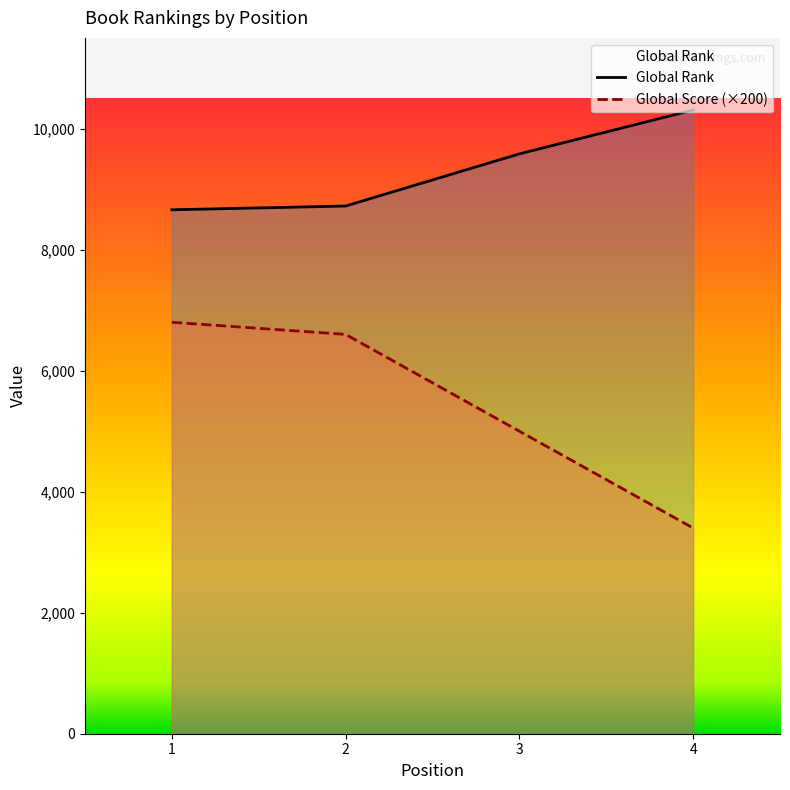

How many distinct data groups are displayed?

2